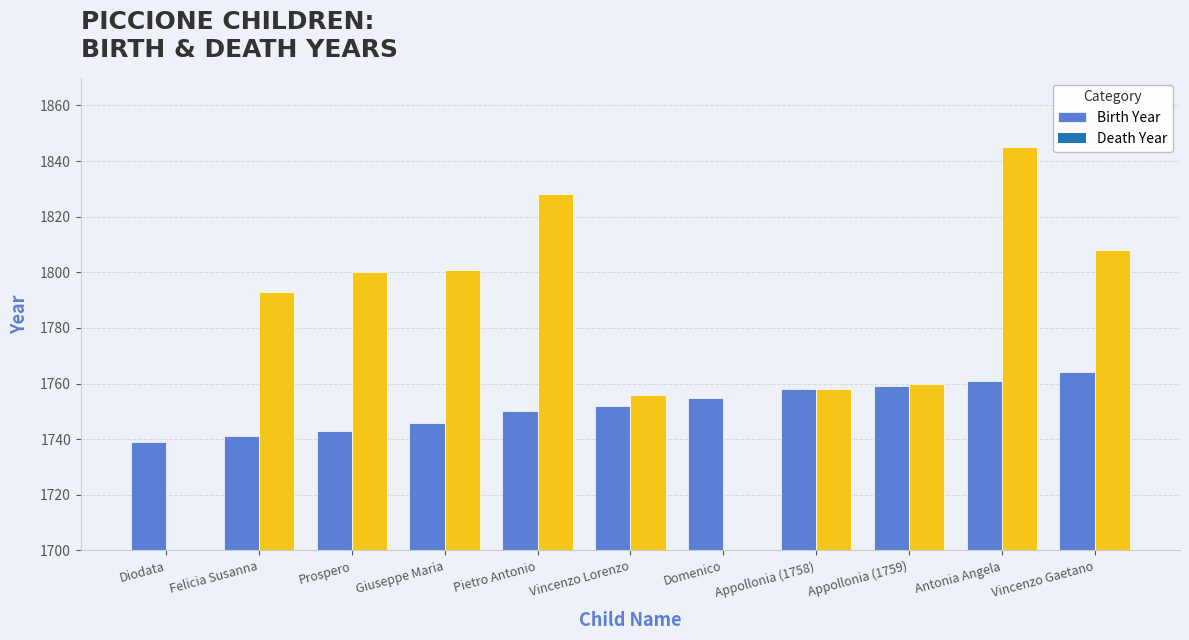

Which label corresponds to the largest value in the chart?

Vincenzo Gaetano